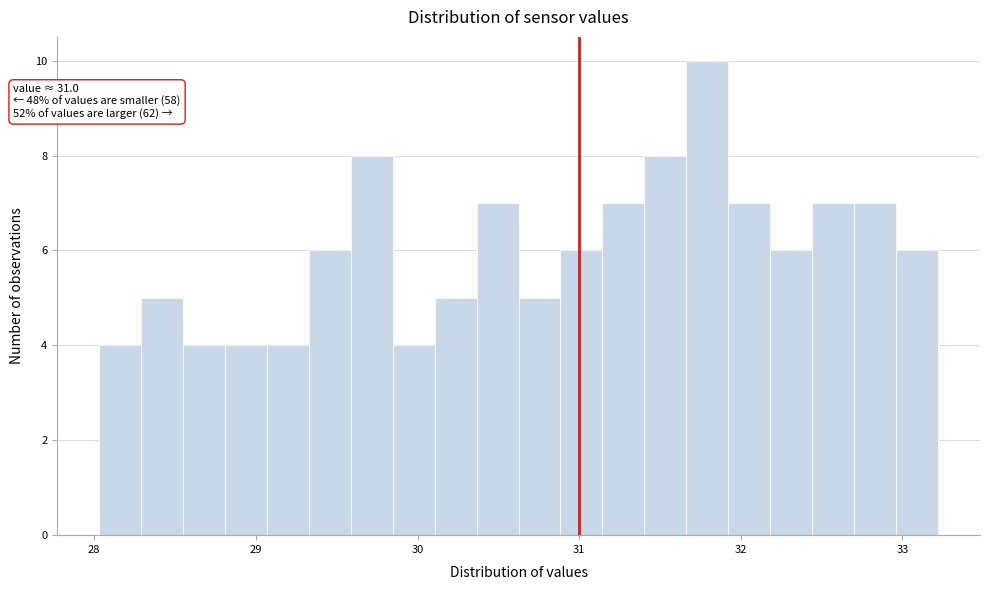

Around what value on the x-axis is the tallest bar? Give the approximate position of its centre, as read against the axis.

31.8